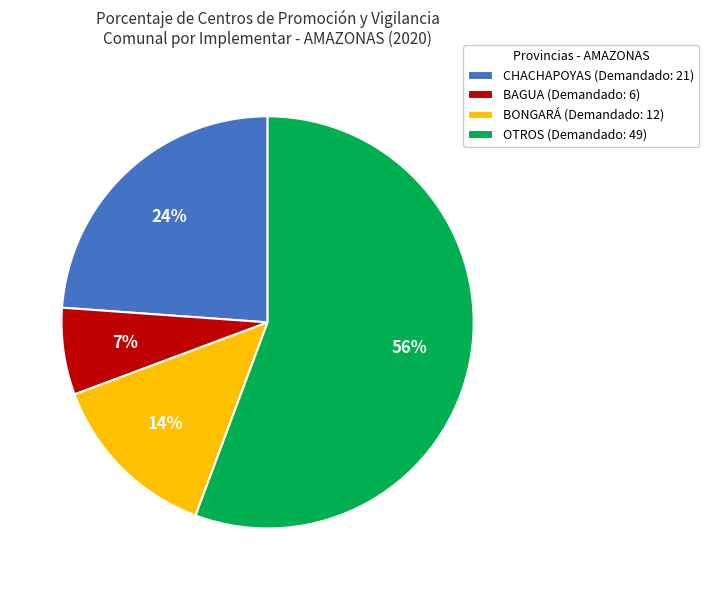

Does BAGUA (Demandado: 6) represent more than half of the total?

No